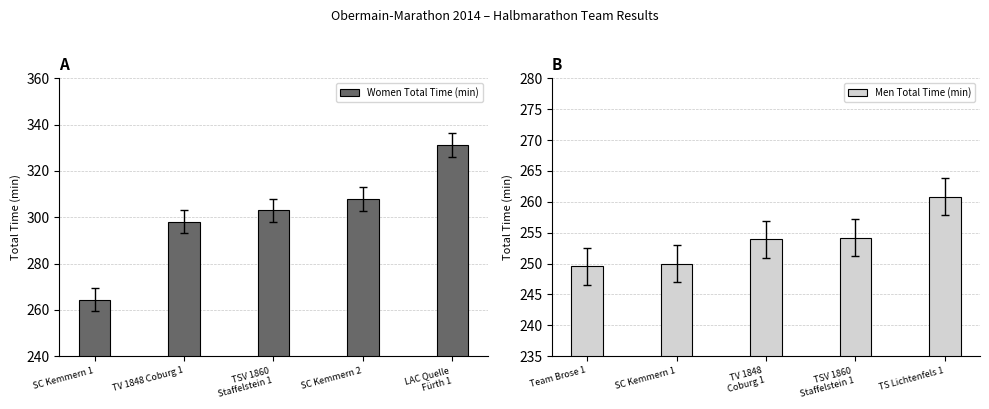

Read the Men Total Time (min) value at SC Kemmern 1.

250.0